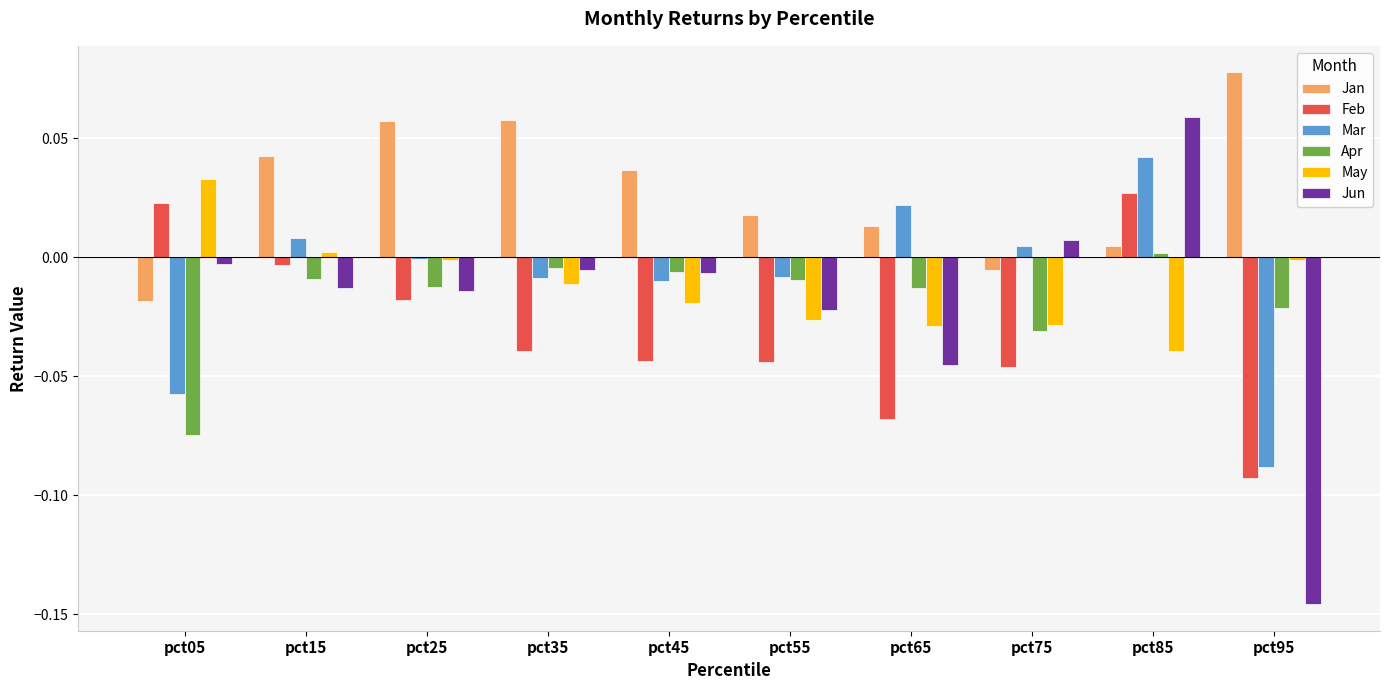

How many data points does each series have?

10